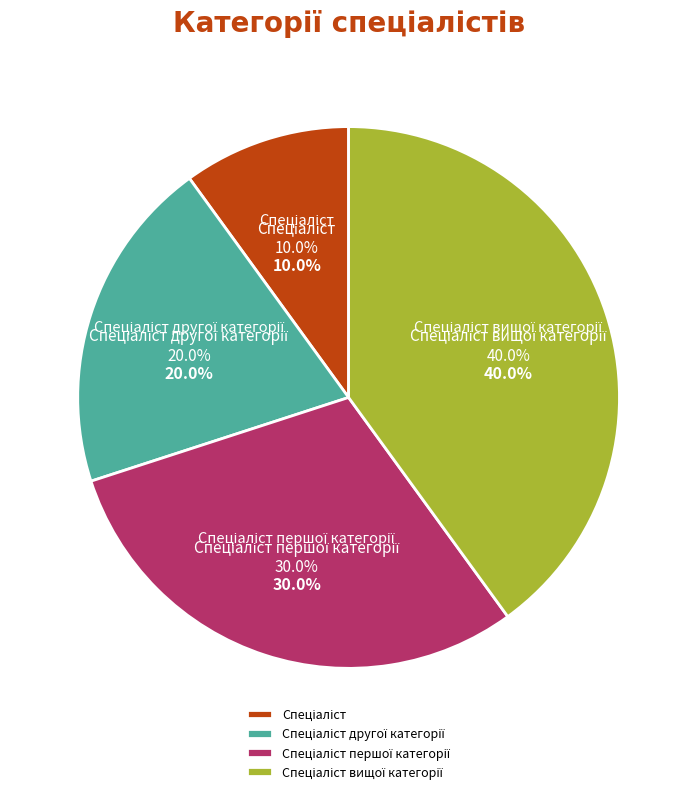

Is it true that Спеціаліст вищої категорії is 45% of the pie?

False